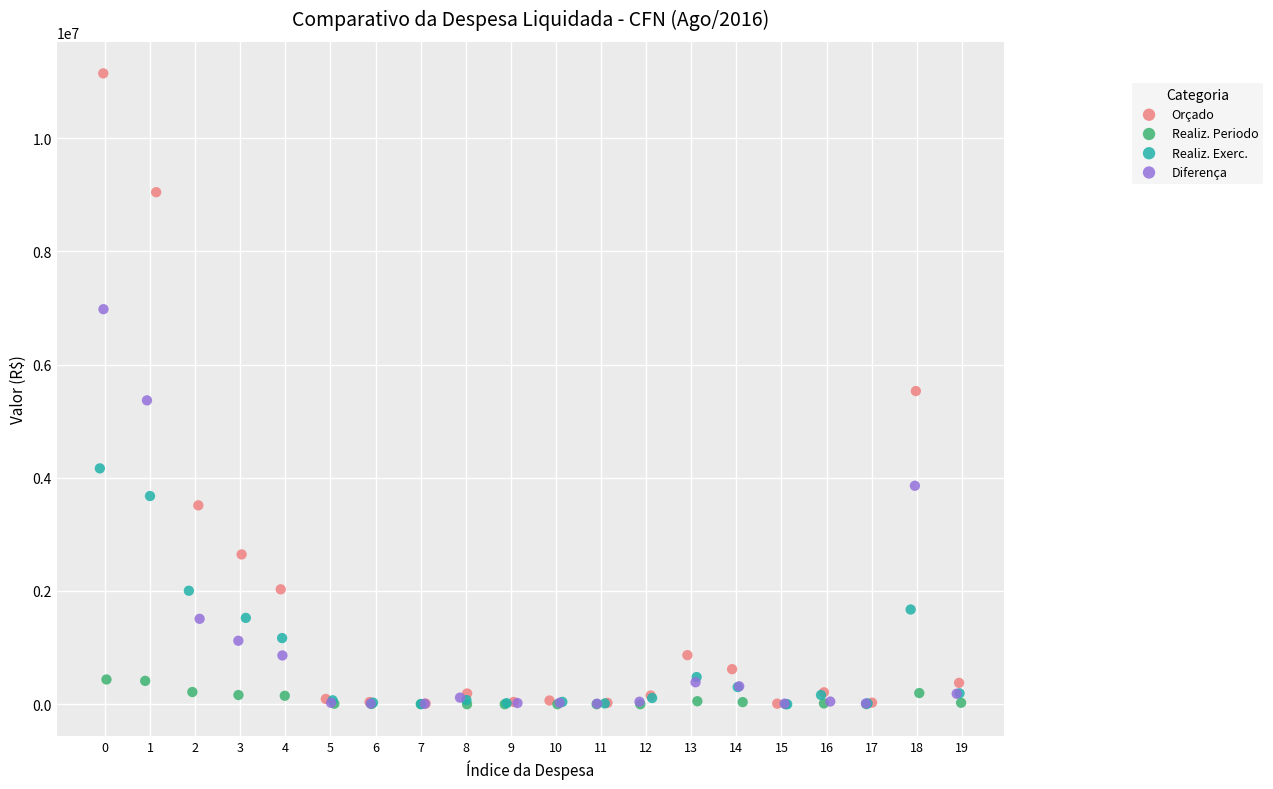

Which series has the widest spread of Y values?

Orçado